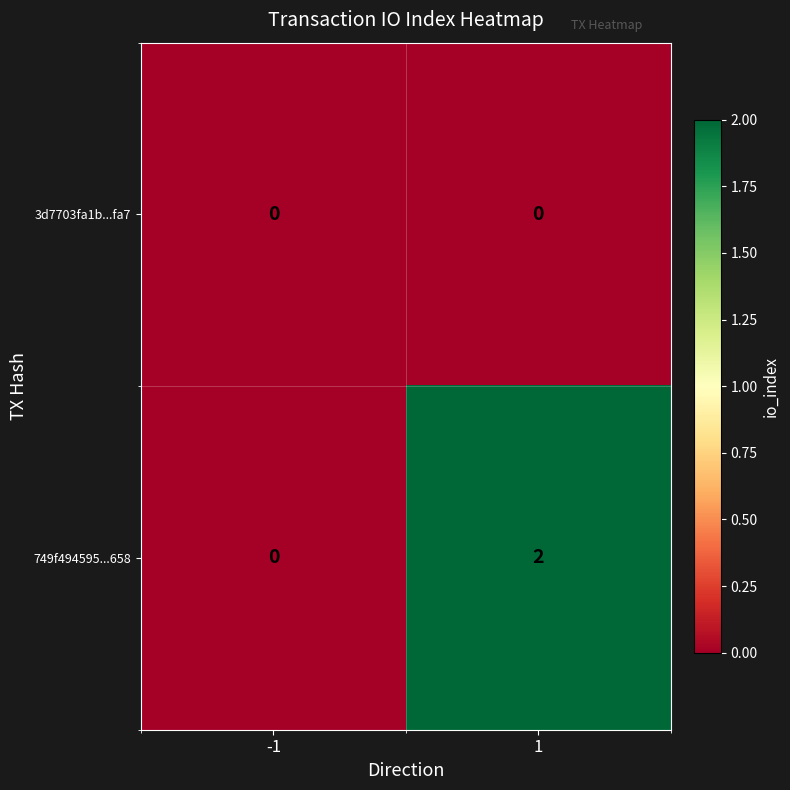

List the series in order of their overall mean, lowest first.

3d7703fa1b...fa7, 749f494595...658